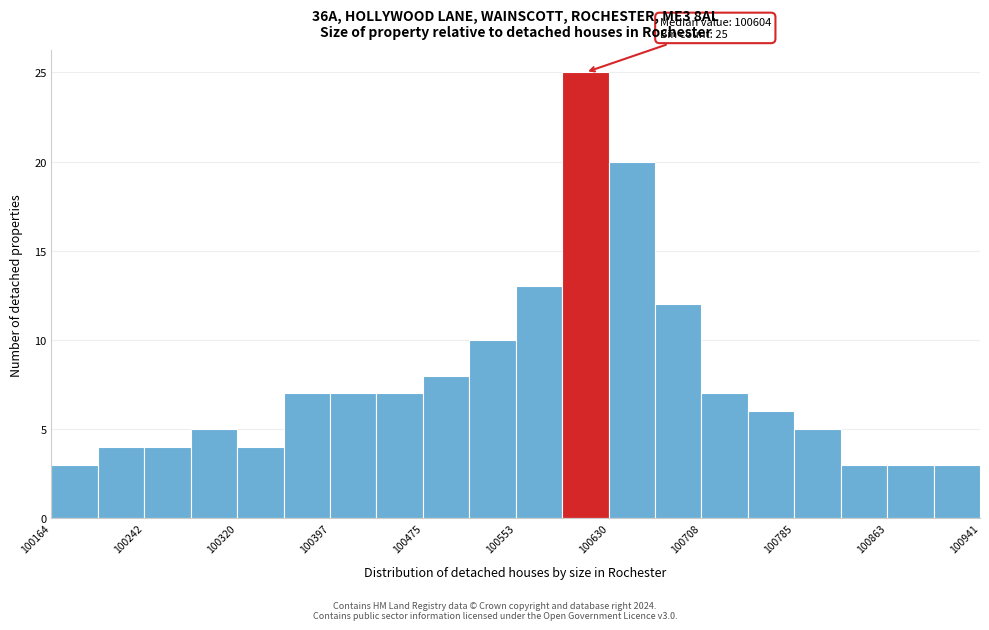

Read against the x-axis, roughly where is the centre of the tallest bar?

100610